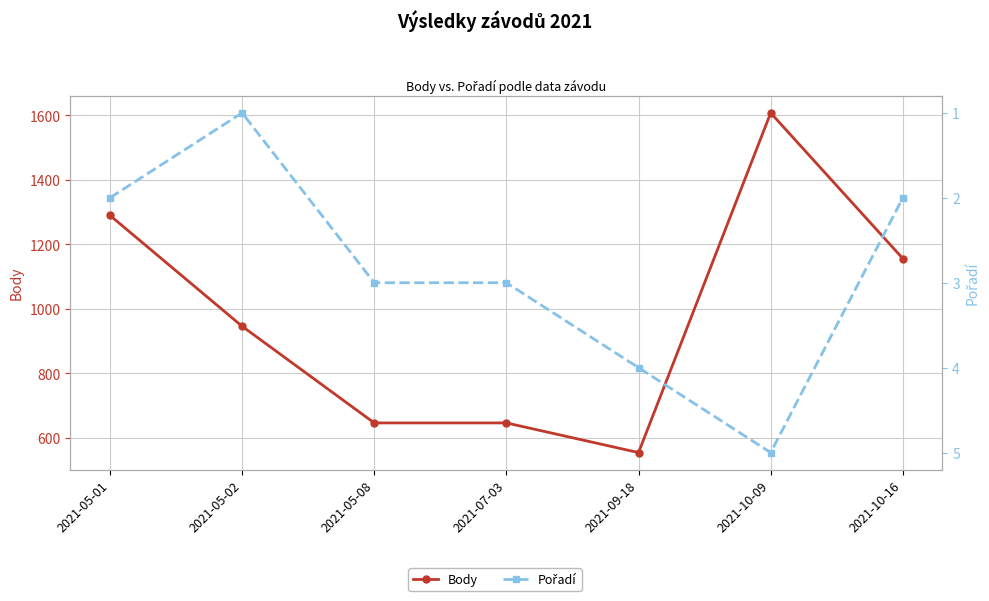

True or false: Body has more than 1 interior local peaks.

False